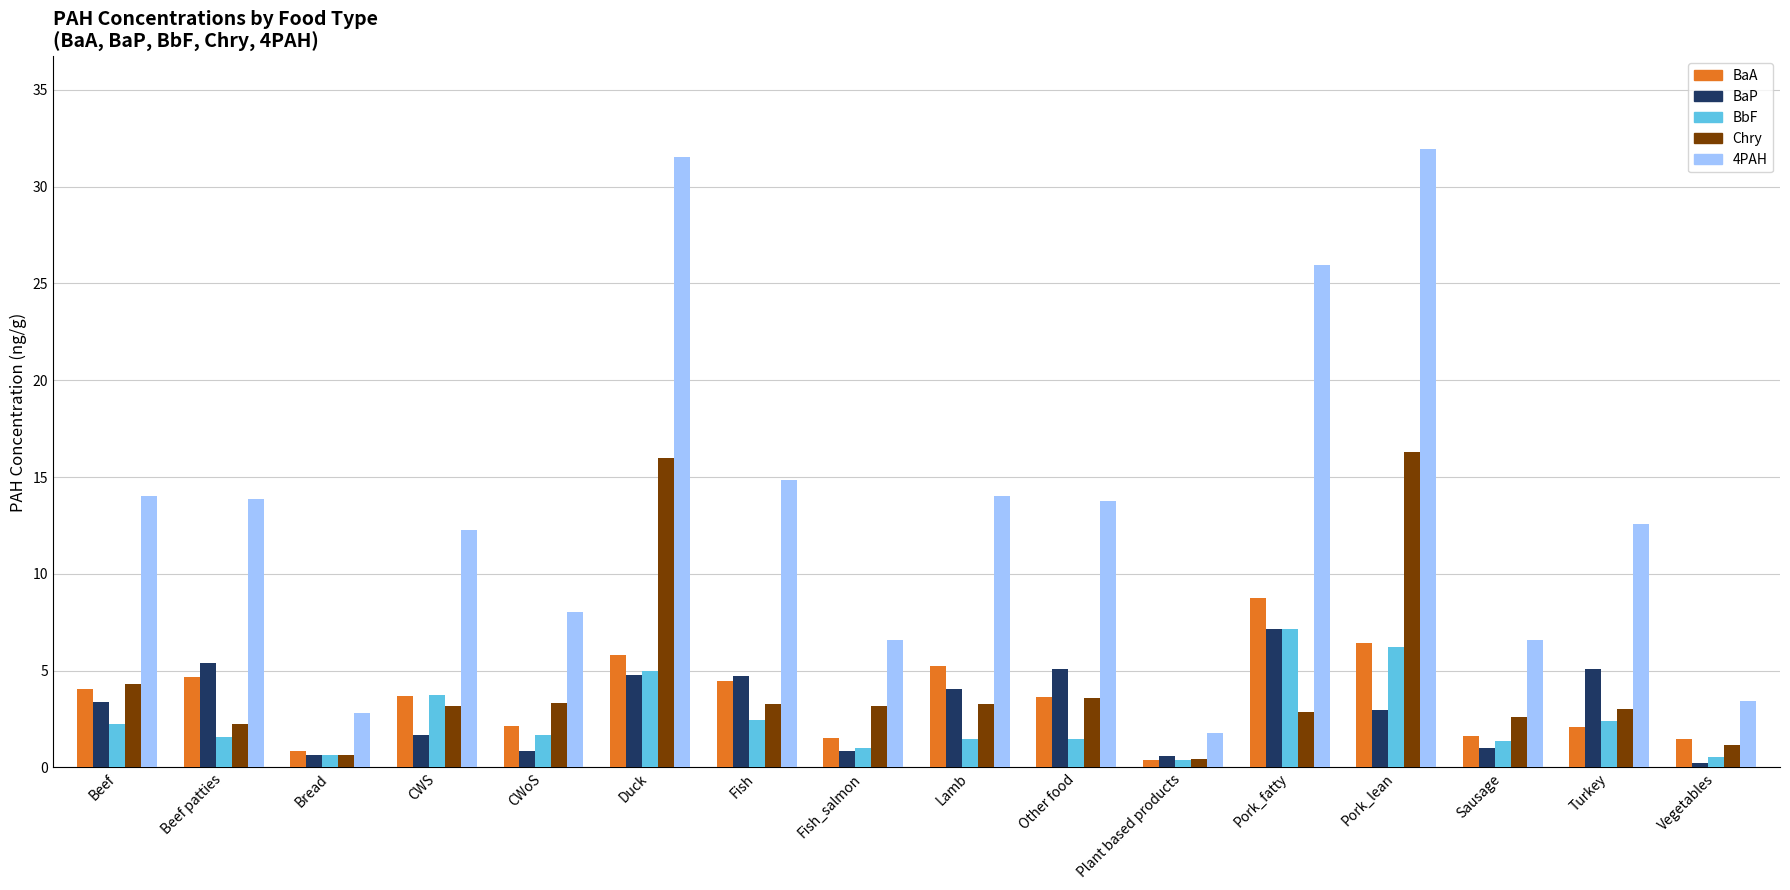

What is the average value of the Chry series?

4.3